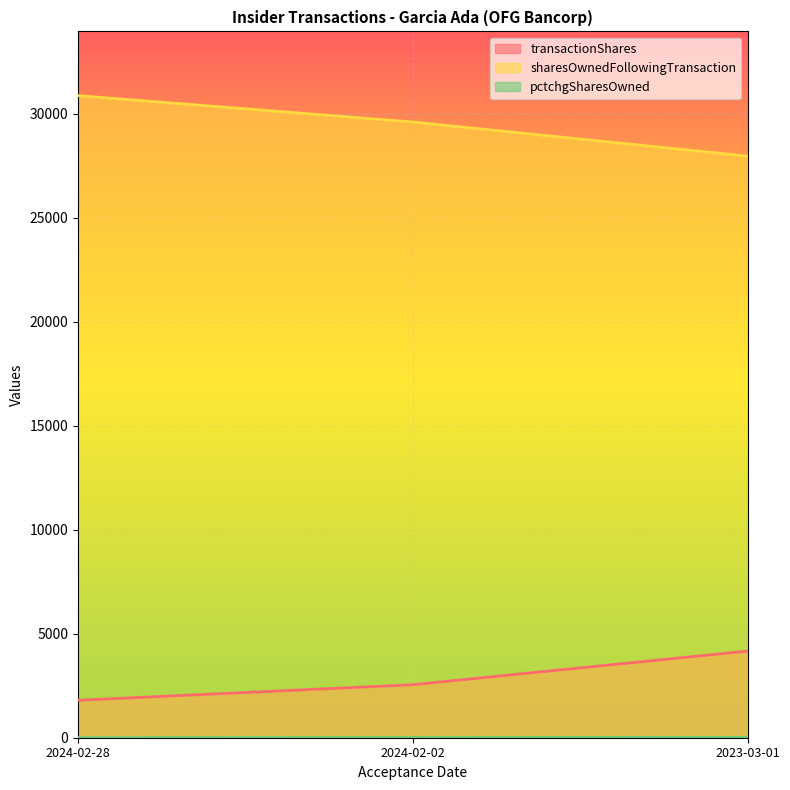

What is the label of the 3rd point from the left?

2023-03-01